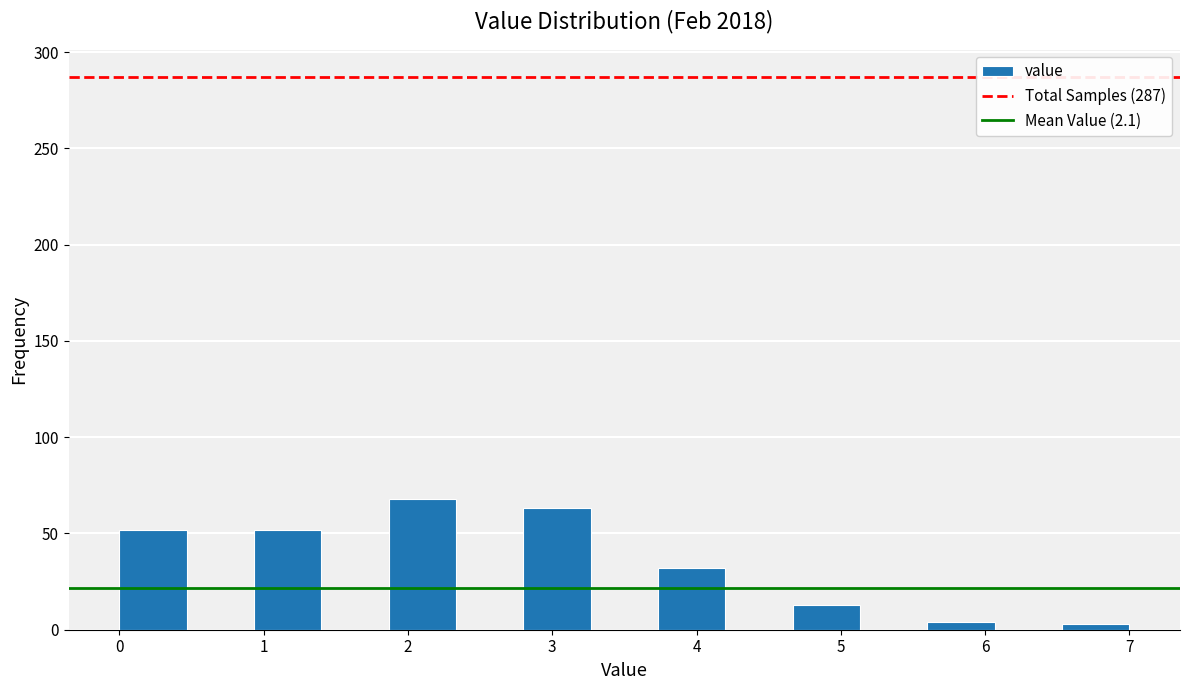

Reading left to right, list every bar in this chart as the range it spans on the x-axis followed by its height. Neither the bar edges nor the heights are printed on the chart, so give them approximately, as read against the axes.

0.0 to 0.5: 50
0.5 to 0.9: 0
0.9 to 1.4: 50
1.4 to 1.9: 0
1.9 to 2.3: 70
2.3 to 2.8: 0
2.8 to 3.3: 65
3.3 to 3.7: 0
3.7 to 4.2: 30
4.2 to 4.7: 0
4.7 to 5.1: 15
5.1 to 5.6: 0
5.6 to 6.1: under 5
6.1 to 6.5: 0
6.5 to 7.0: under 5